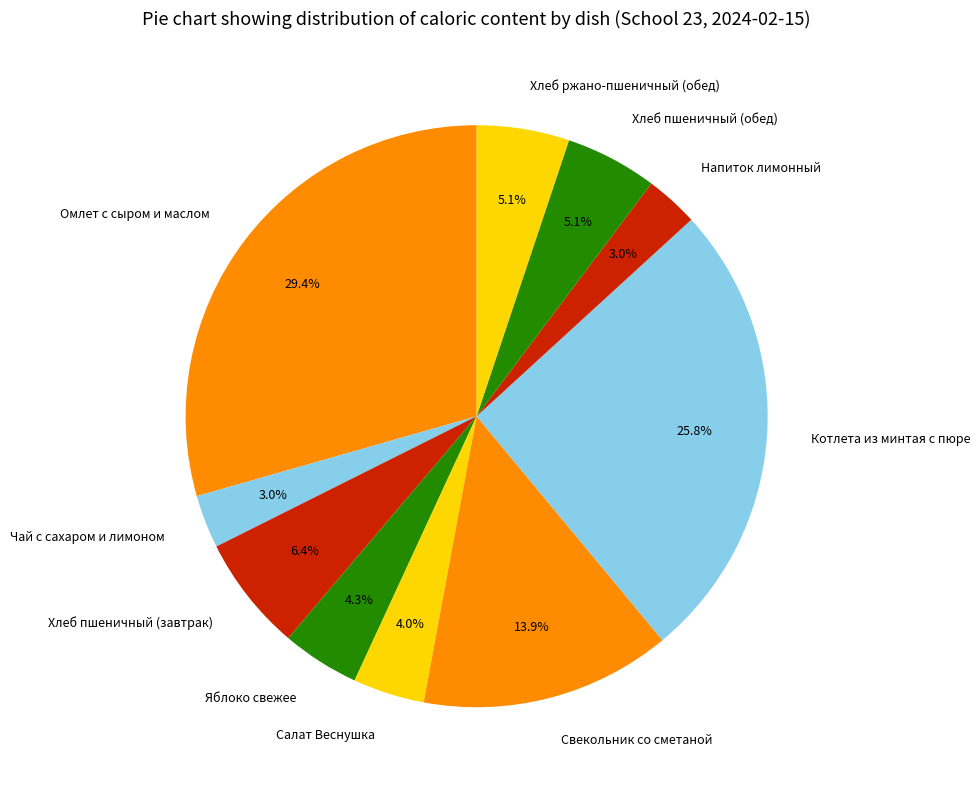

Which slice is the largest?

Омлет с сыром и маслом